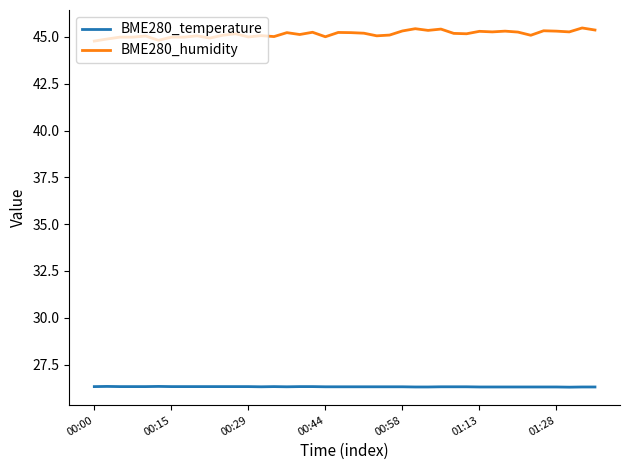

What is the highest value of the BME280_temperature series?

26.3